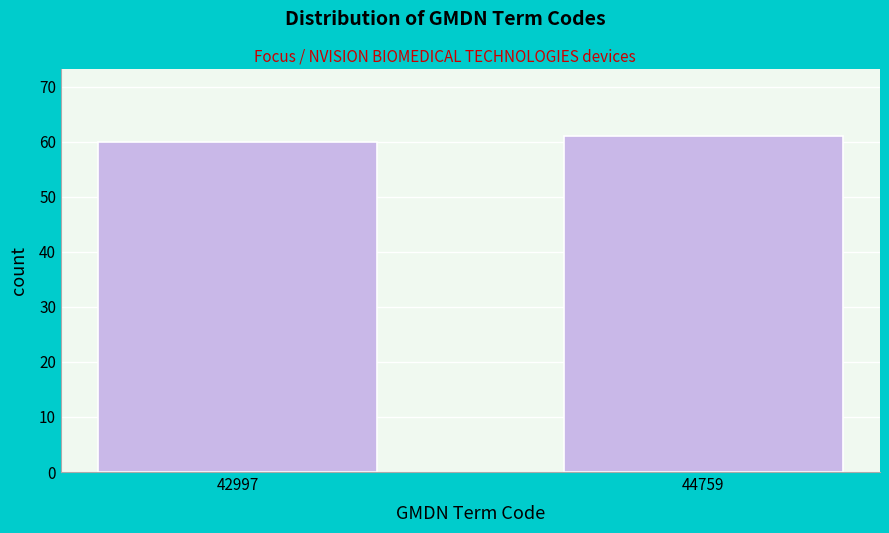

Reading left to right, what are all the values shown in this chart?

60	61